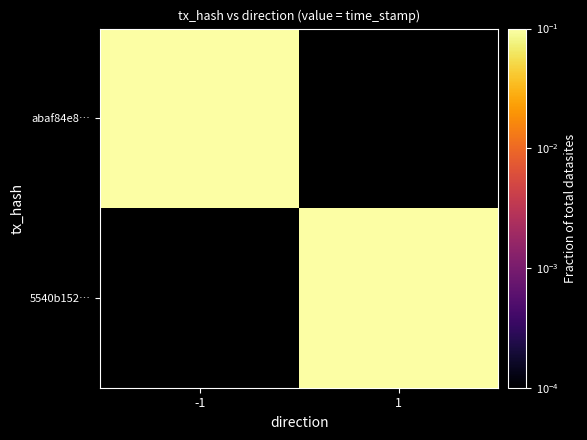

What is the maximum value shown in the chart?

0.5